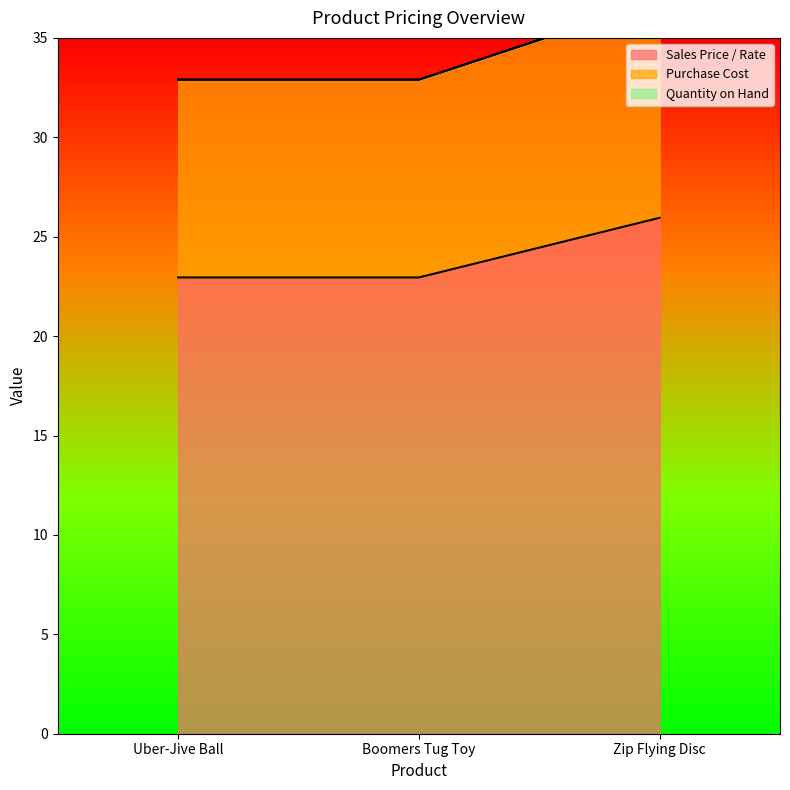

What is the maximum value for Purchase Cost?

36.9